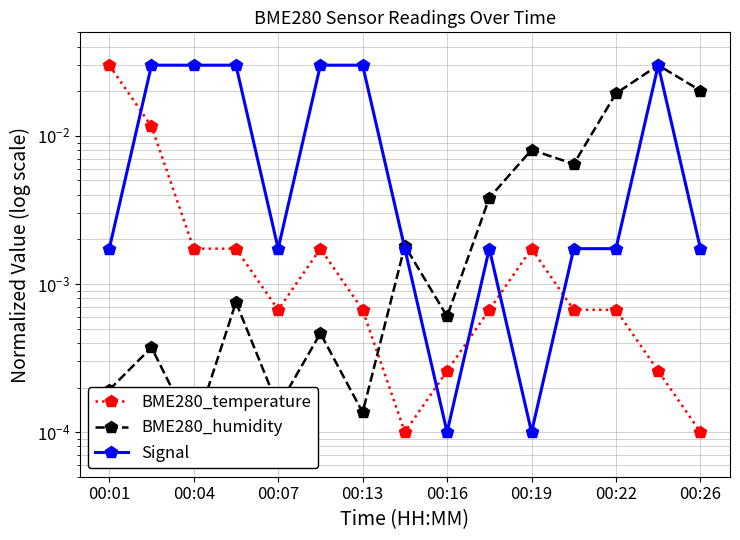

Reading left to right, list all the values displayed in this chart.

BME280_temperature: 0.0	0.0	0.0	0.0	0.0	0.0	0.0	0.0	0.0	0.0	0.0	0.0	0.0	0.0	0.0
BME280_humidity: 0.0	0.0	0.0	0.0	0.0	0.0	0.0	0.0	0.0	0.0	0.0	0.0	0.0	0.0	0.0
Signal: 0.0	0.0	0.0	0.0	0.0	0.0	0.0	0.0	0.0	0.0	0.0	0.0	0.0	0.0	0.0